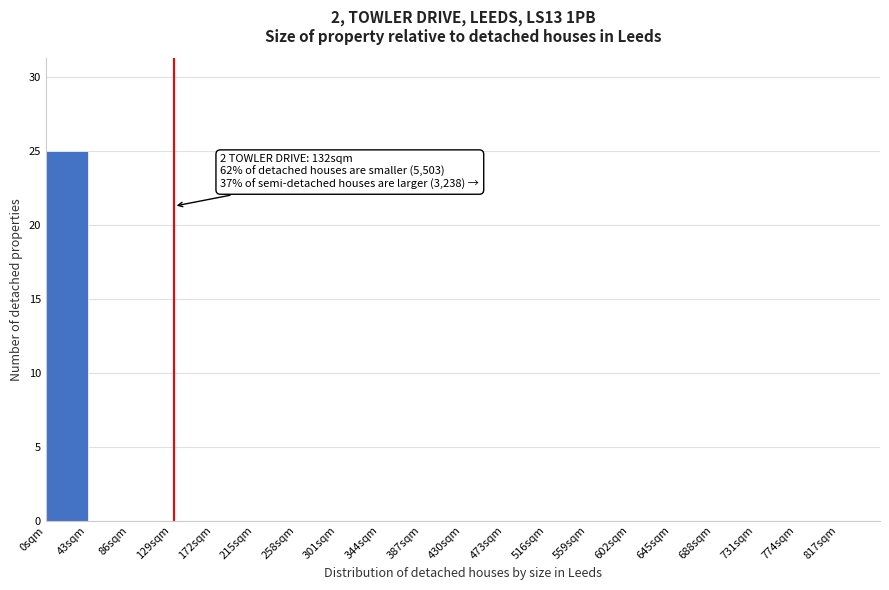

Over which range of the x-axis is the bar tallest?

0 to 43